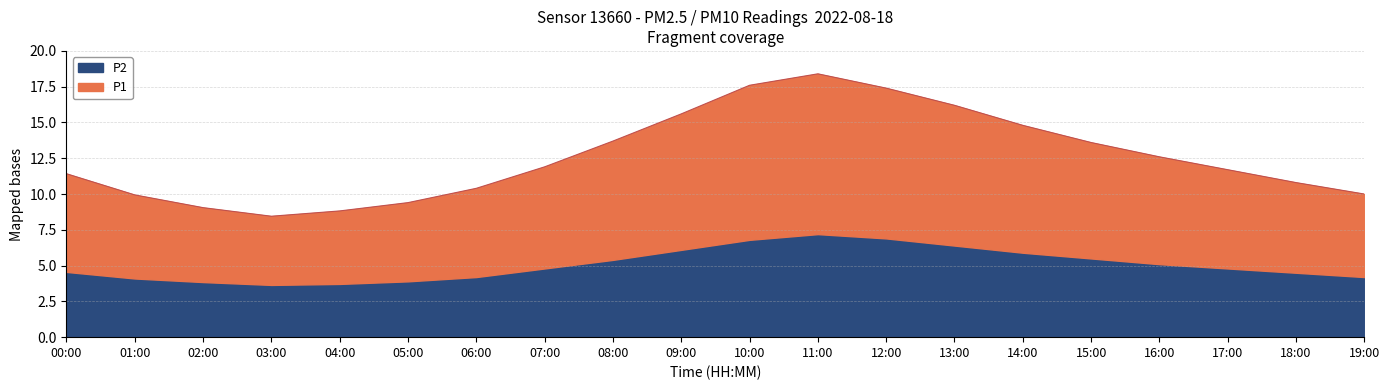

What is the total value across all series at 05:00?

9.4